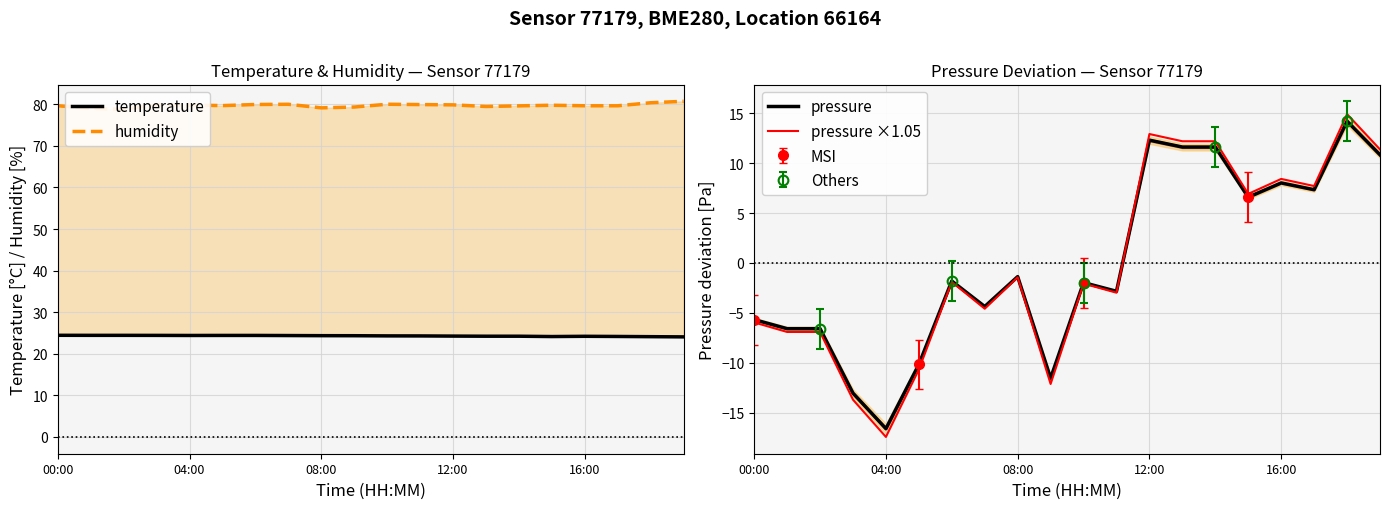

Is it true that pressure equals 11.6 at 14?

True